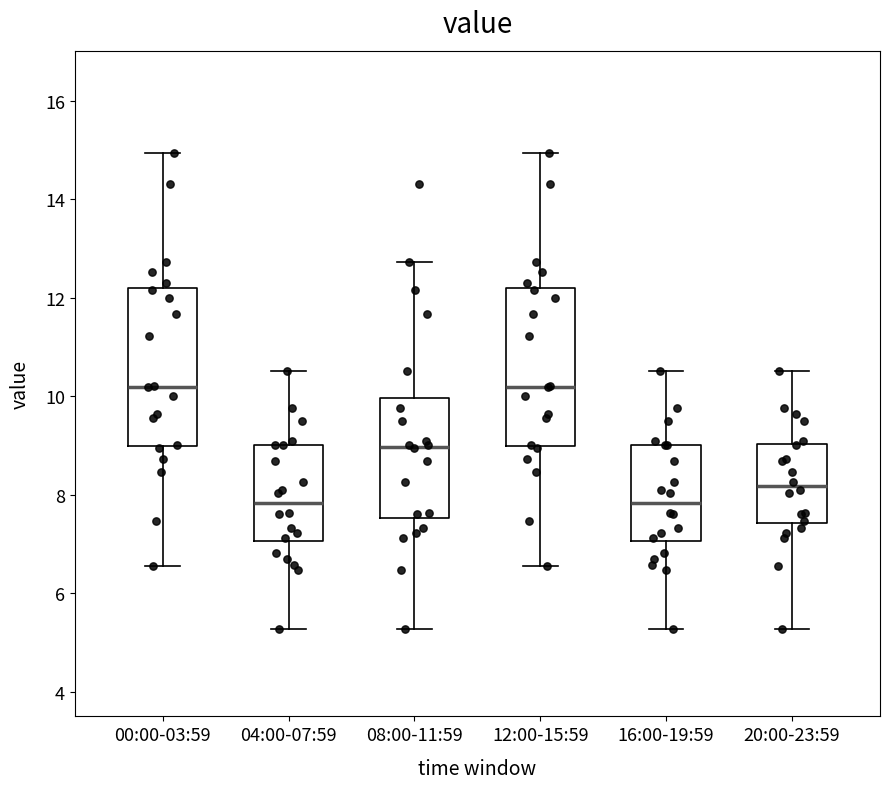

Reading left to right, transcribe this box plot: for each box, give where its median line is, the range the box spans, and where its two whiskers end, as read against the y-axis. The values are not printed on the chart, so give them approximately, as read against the axis.

00:00-03:59: median 10.2, box 9.0 to 12.2, whiskers 6.6 to 15.0
04:00-07:59: median 7.8, box 7.0 to 9.0, whiskers 5.2 to 10.6
08:00-11:59: median 9.0, box 7.6 to 10.0, whiskers 5.2 to 12.8
12:00-15:59: median 10.2, box 9.0 to 12.2, whiskers 6.6 to 15.0
16:00-19:59: median 7.8, box 7.0 to 9.0, whiskers 5.2 to 10.6
20:00-23:59: median 8.2, box 7.4 to 9.0, whiskers 5.2 to 10.6